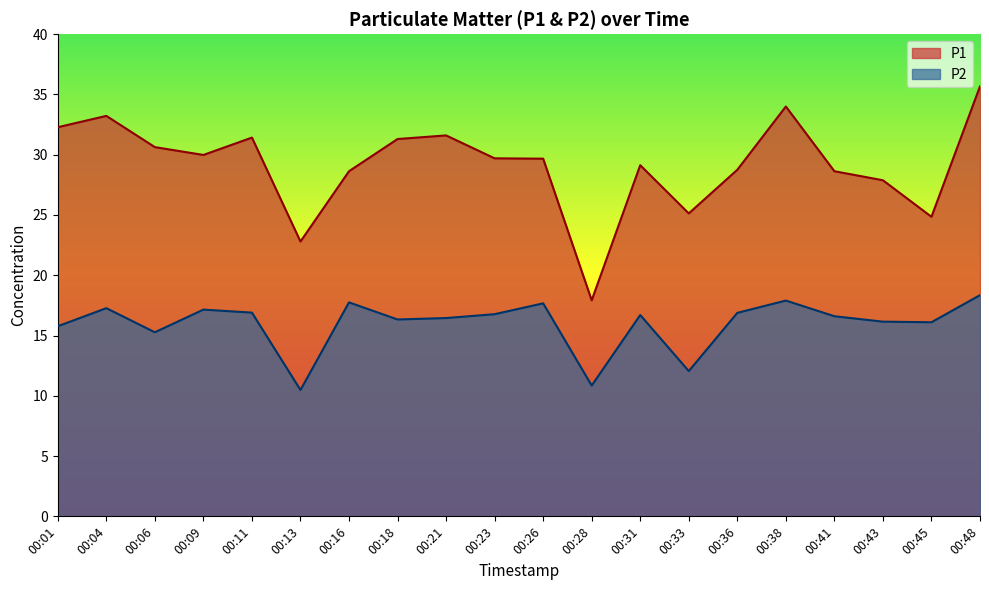

In P2, how many points are higher than both neighbors (excluding endpoints)?

6